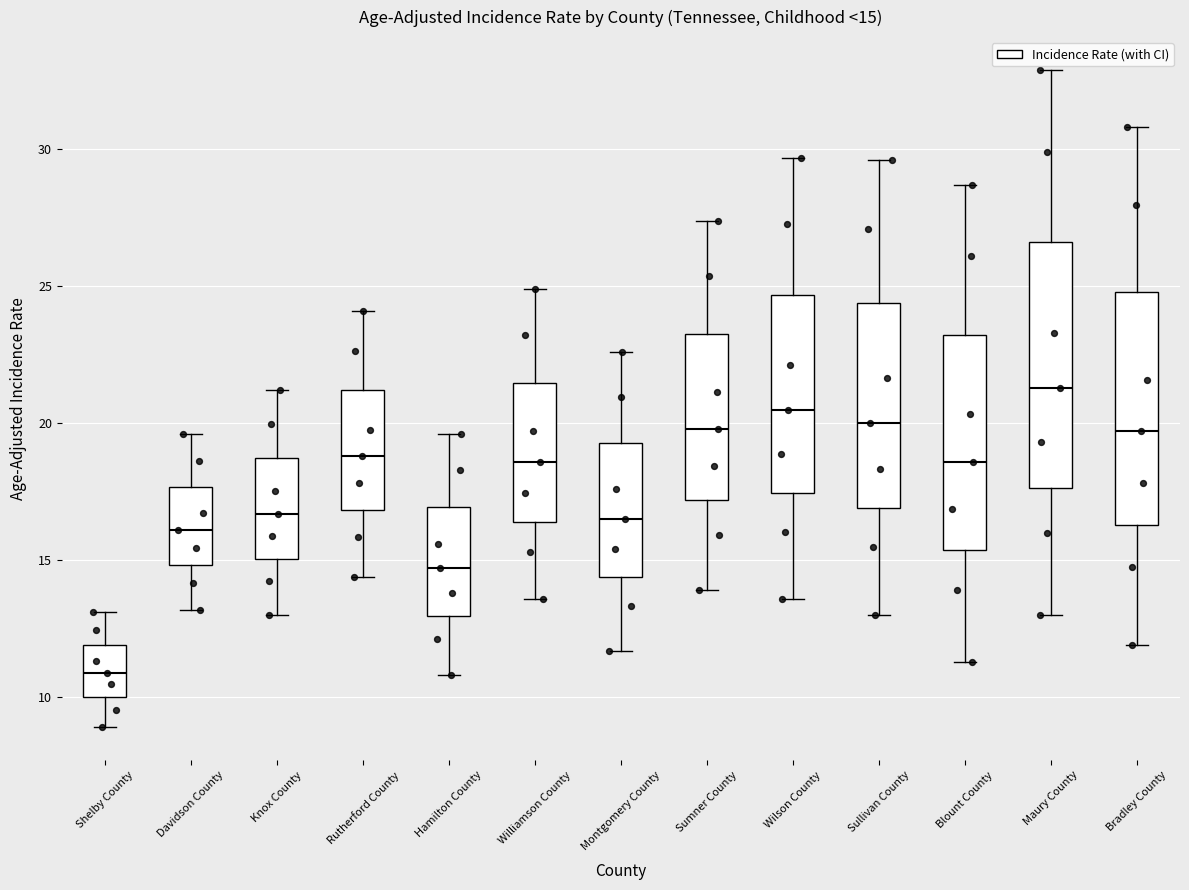

Which box has the highest median line?

Maury County